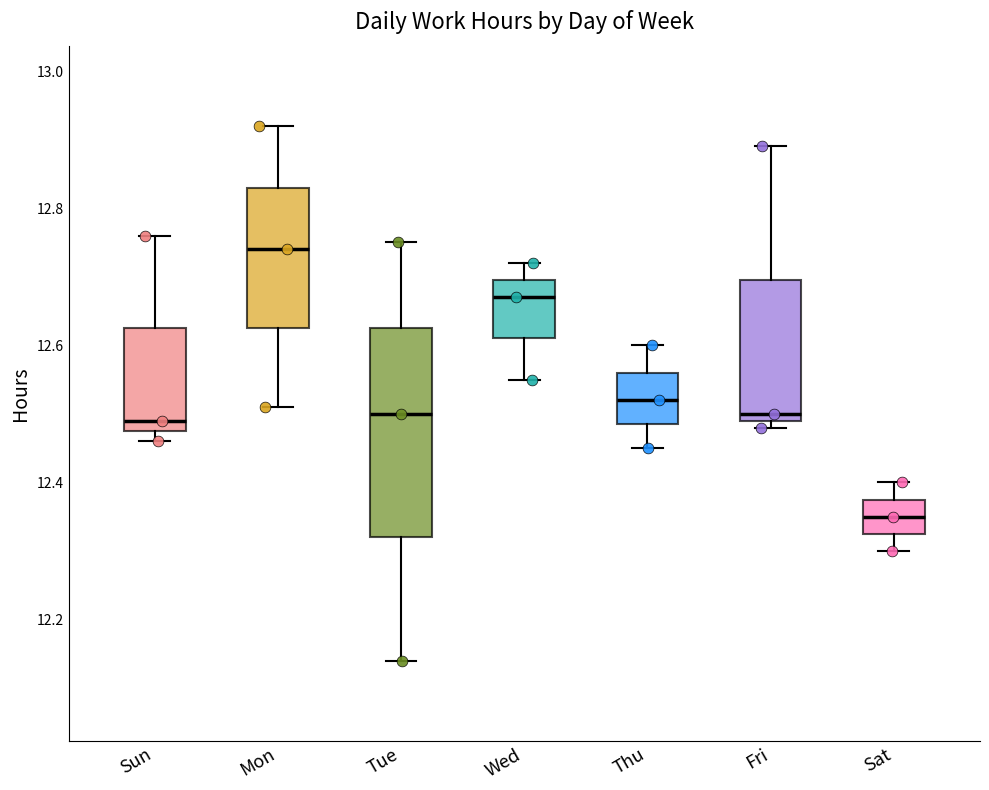

Where is the upper edge of the box for Mon on the y-axis? The values are not printed on the chart, so give them approximately, as read against the axis.

12.84